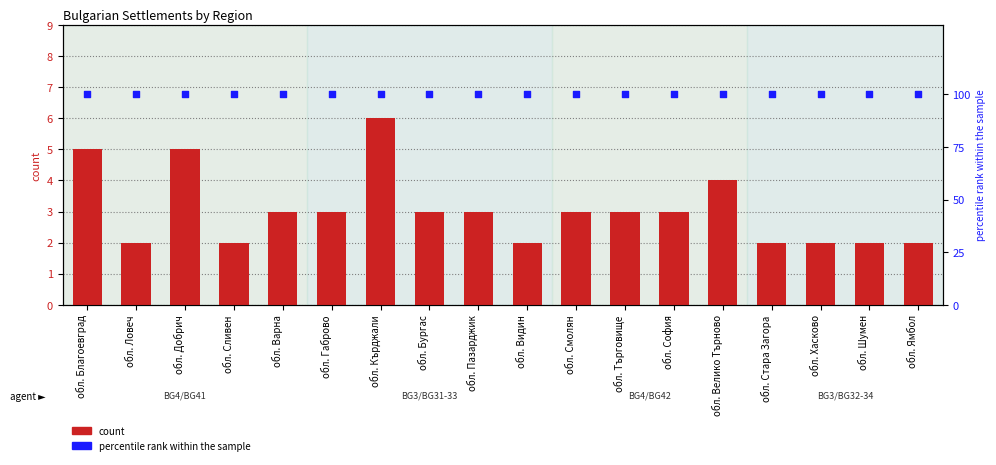

What are all the series names shown in the legend?

count, percentile rank within the sample